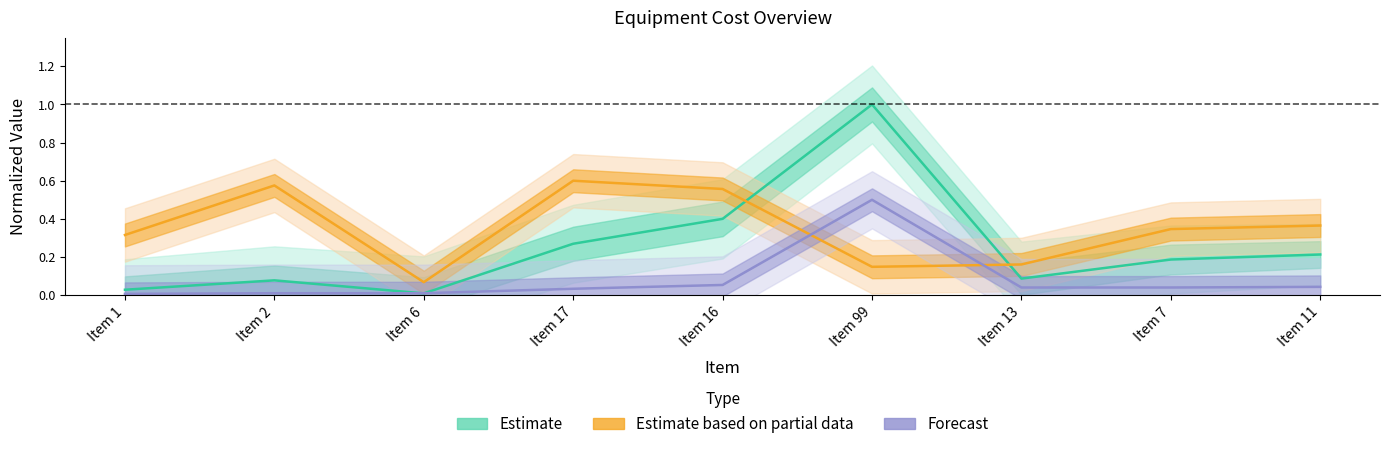

At how many categories does at least one series exceed 0?

9